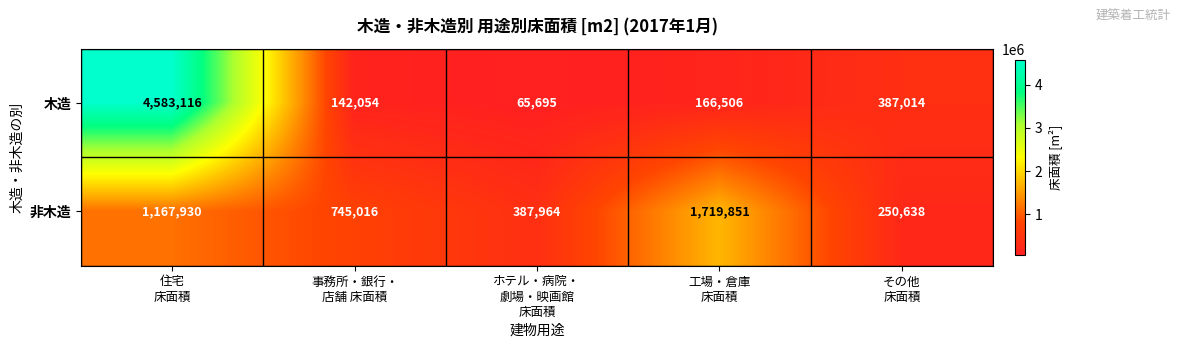

What is the greatest value displayed?

4583116